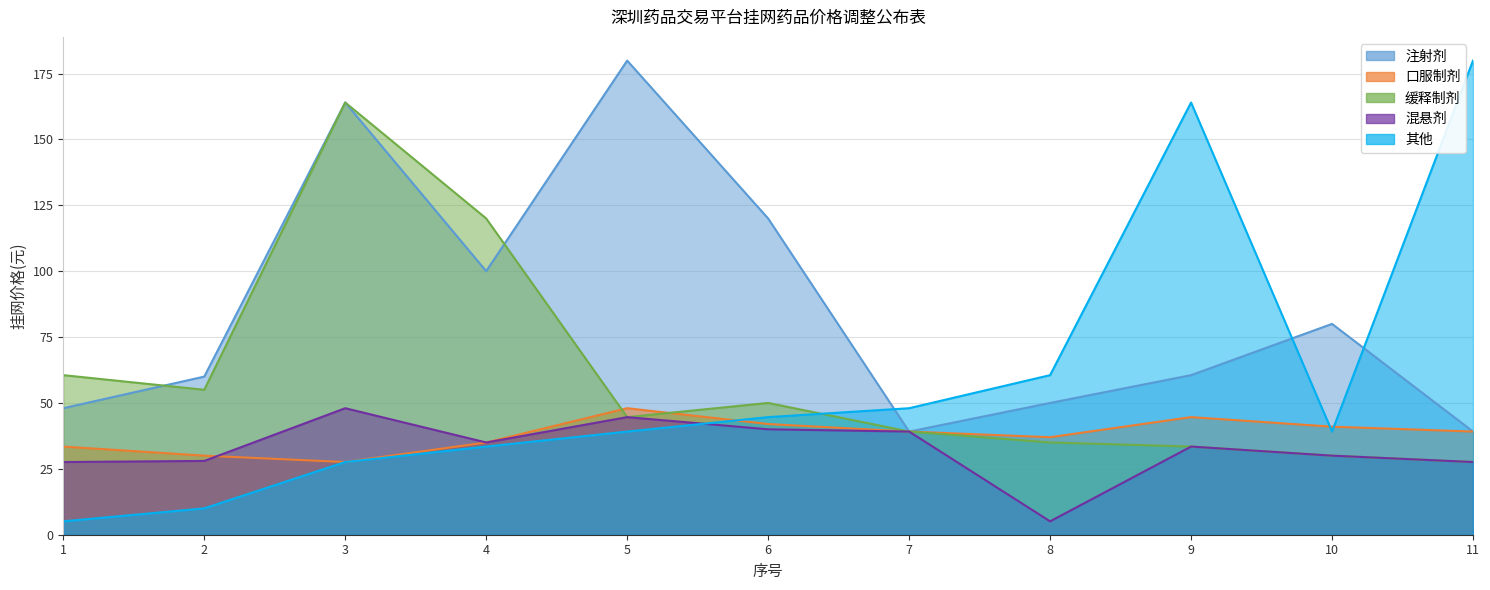

How many interior local valleys does the 混悬剂_line series have?

2